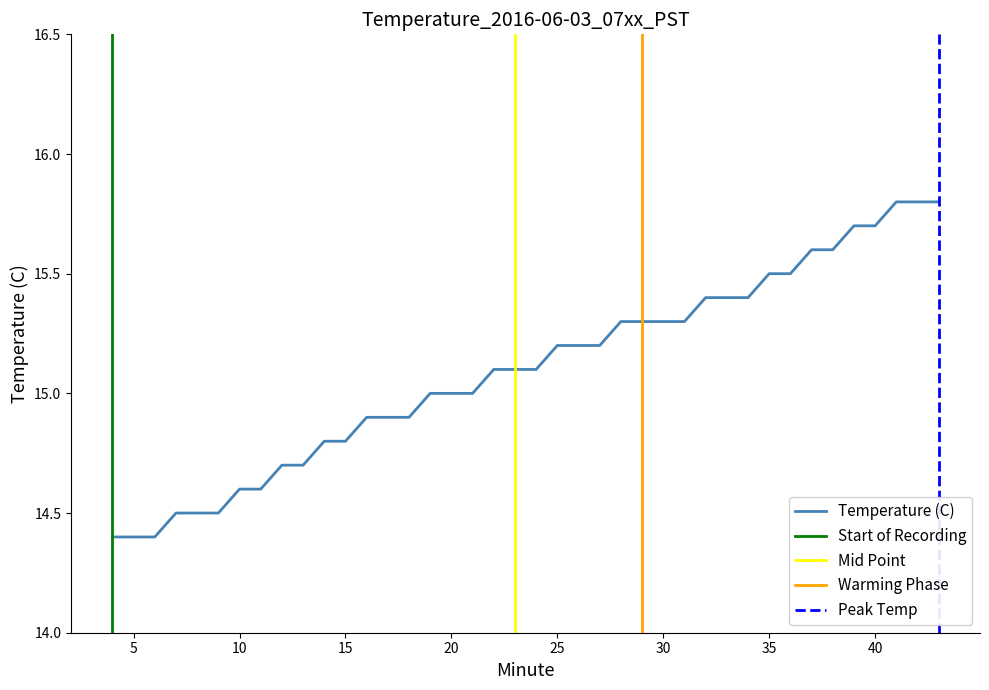

Reading right to left, what are all the values shown in this chart?

43=15.8	42=15.8	41=15.8	40=15.7	39=15.7	38=15.6	37=15.6	36=15.5	35=15.5	34=15.4	33=15.4	32=15.4	31=15.3	30=15.3	29=15.3	28=15.3	27=15.2	26=15.2	25=15.2	24=15.1	23=15.1	22=15.1	21=15.0	20=15.0	19=15.0	18=14.9	17=14.9	16=14.9	15=14.8	14=14.8	13=14.7	12=14.7	11=14.6	10=14.6	9=14.5	8=14.5	7=14.5	6=14.4	5=14.4	4=14.4